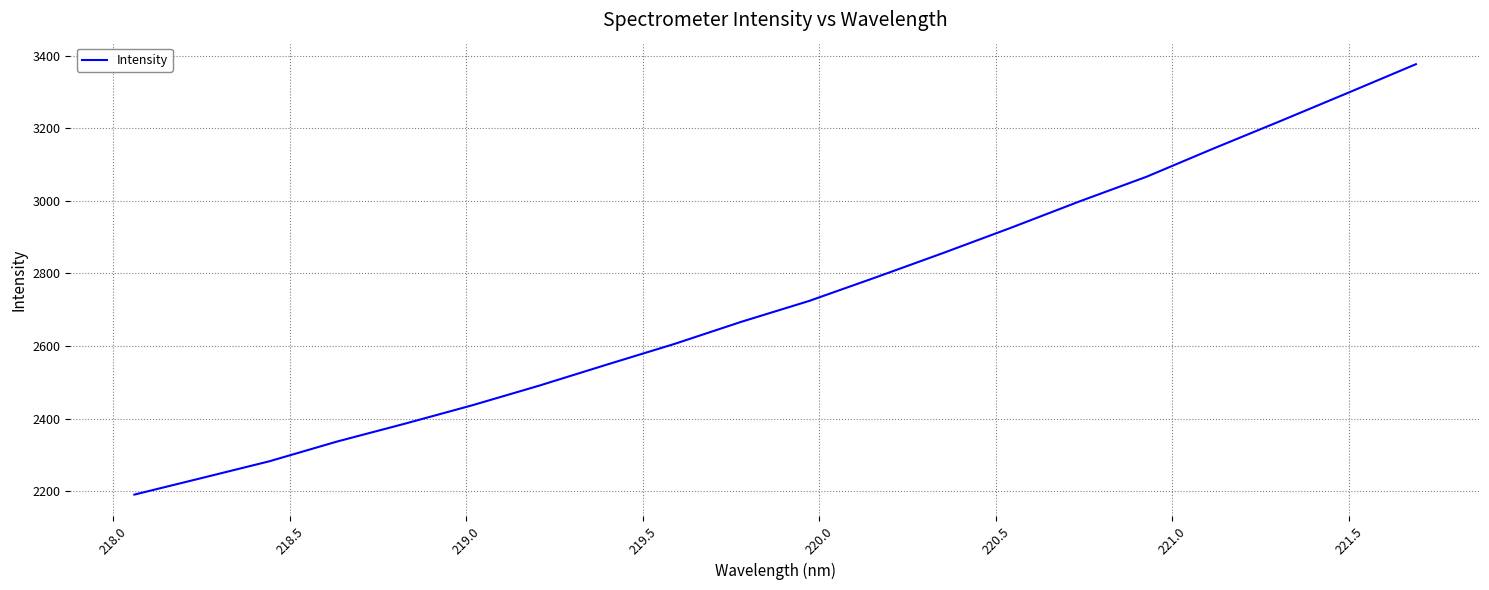

What is the maximum value shown in the chart?

3376.5